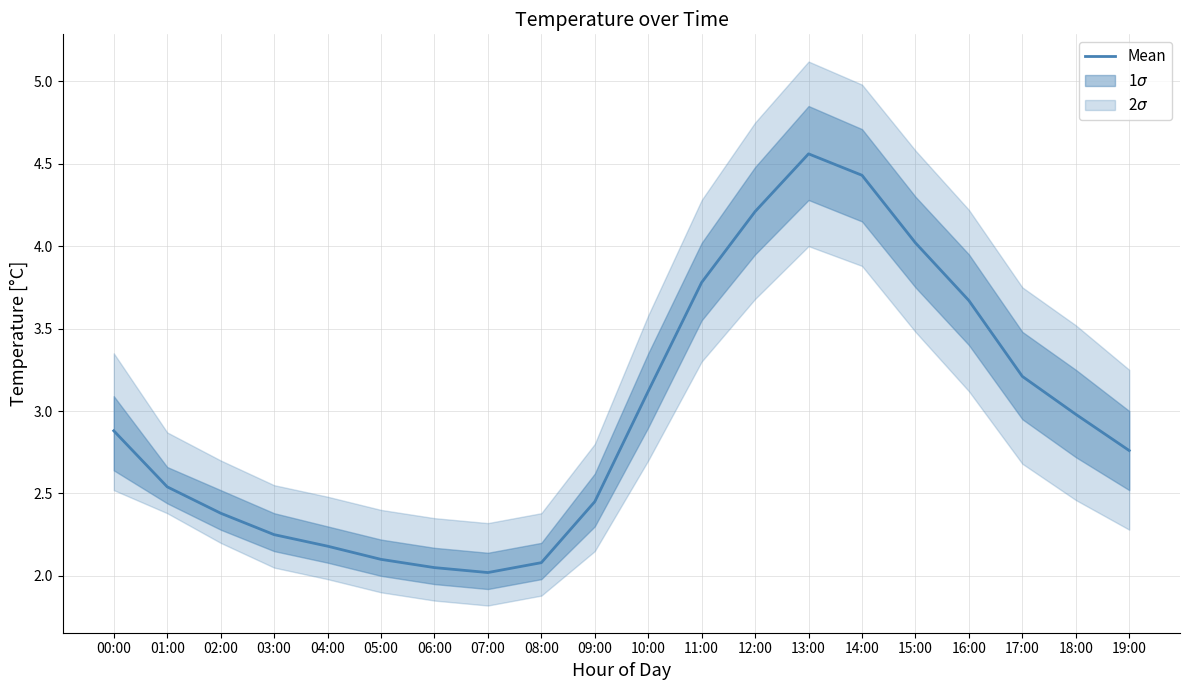

Reading right to left, what are all the values shown in this chart?

2.8	3.0	3.2	3.7	4.0	4.4	4.6	4.2	3.8	3.1	2.5	2.1	2.0	2.0	2.1	2.2	2.2	2.4	2.5	2.9